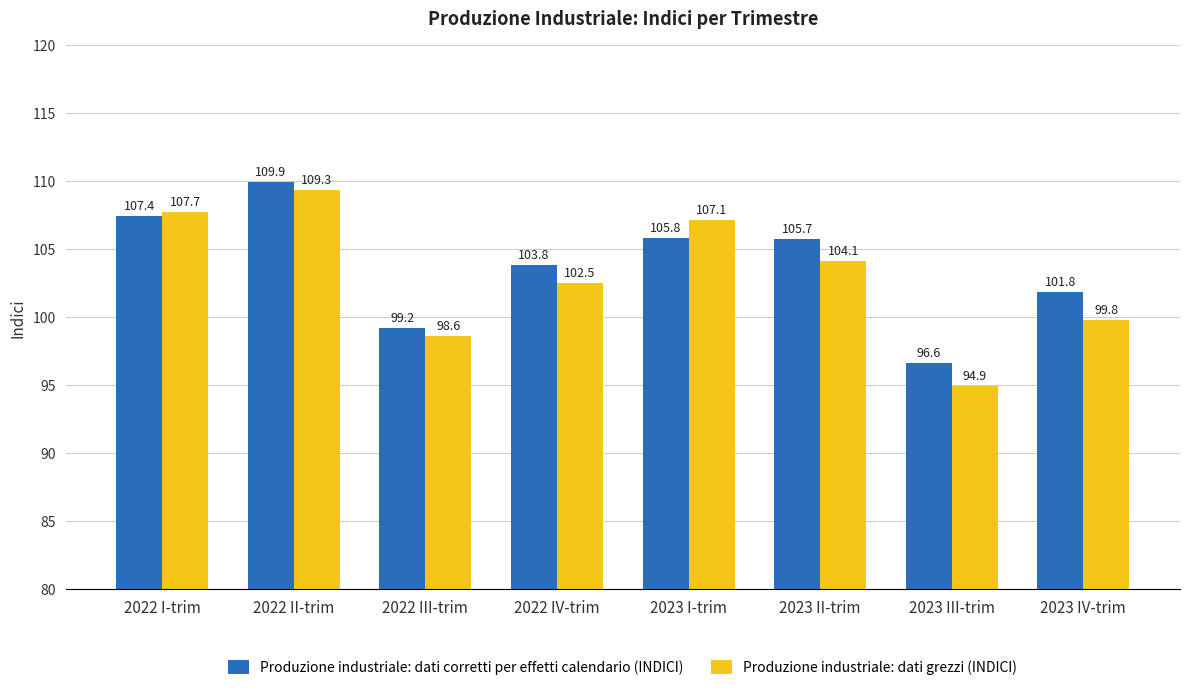

Which series has the widest spread of values?

Produzione industriale: dati grezzi (INDICI)